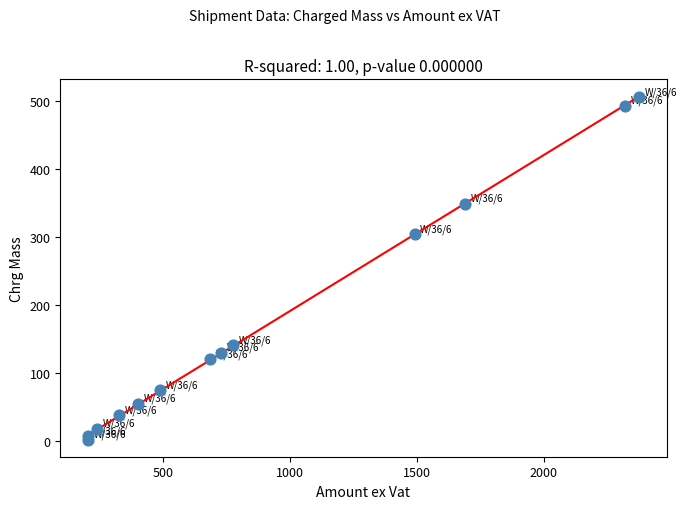

What Y value in the scatter plot is closest to 254?

304